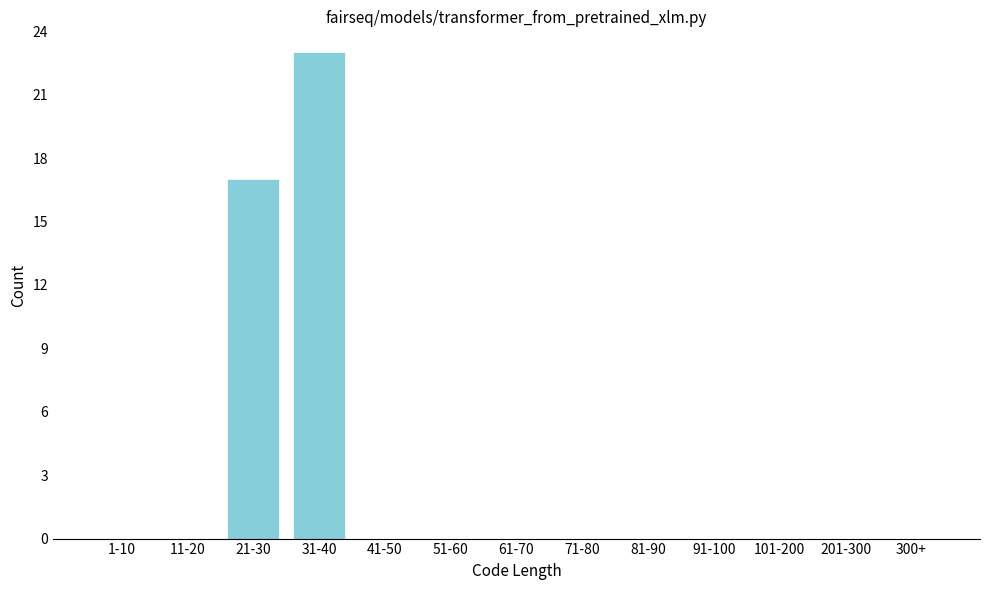

Reading left to right, list all the values displayed in this chart.

1-10=0	11-20=0	21-30=17	31-40=23	41-50=0	51-60=0	61-70=0	71-80=0	81-90=0	91-100=0	101-200=0	201-300=0	300+=0